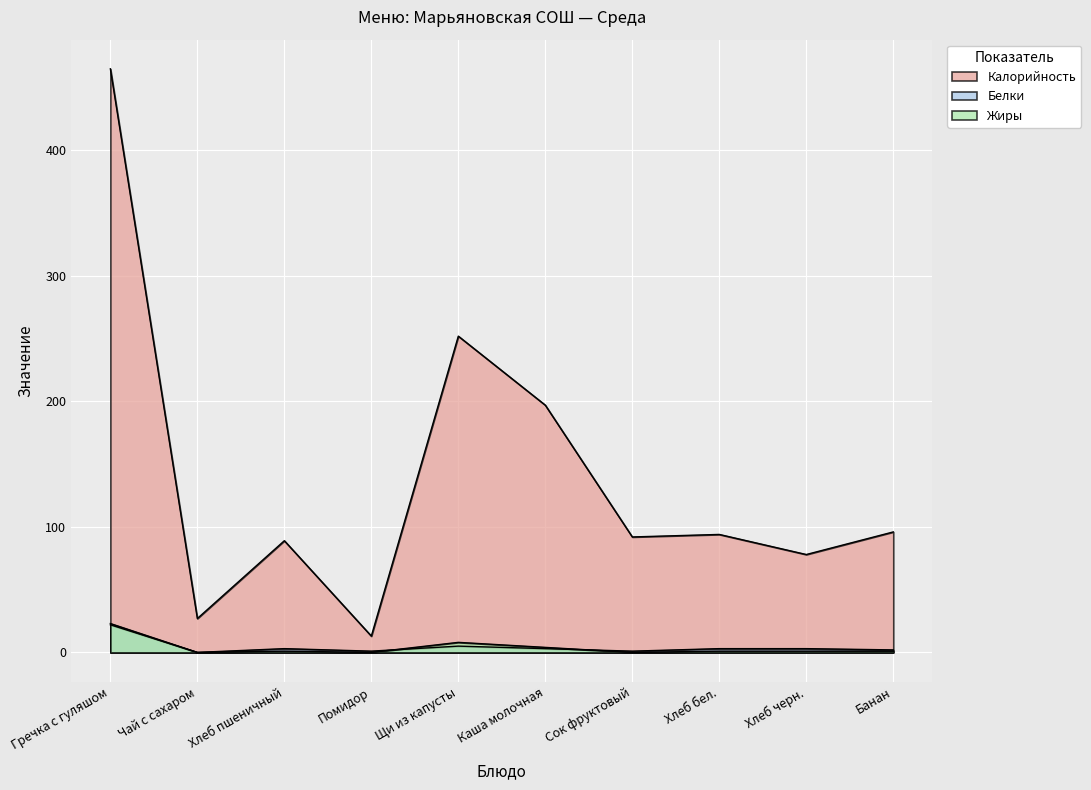

What are all the series names shown in the legend?

Калорийность, Белки, Жиры